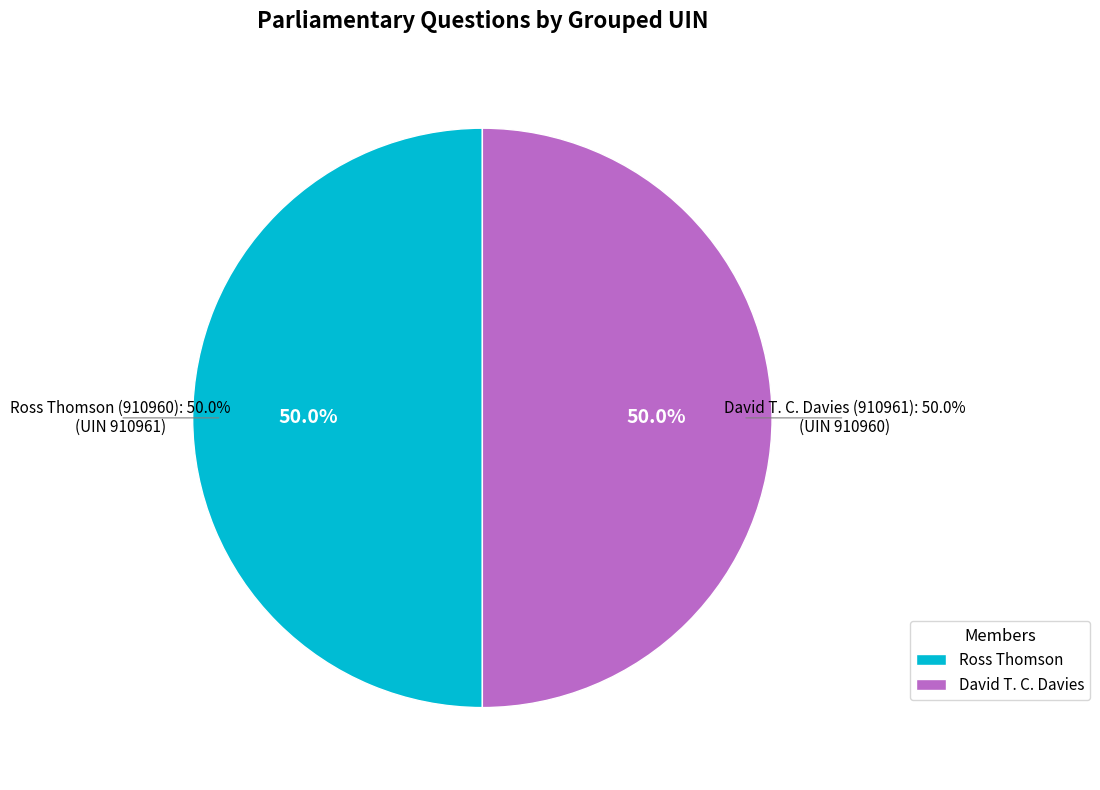

Between Ross Thomson (910960) and David T. C. Davies (910961), which is larger?

Ross Thomson (910960)